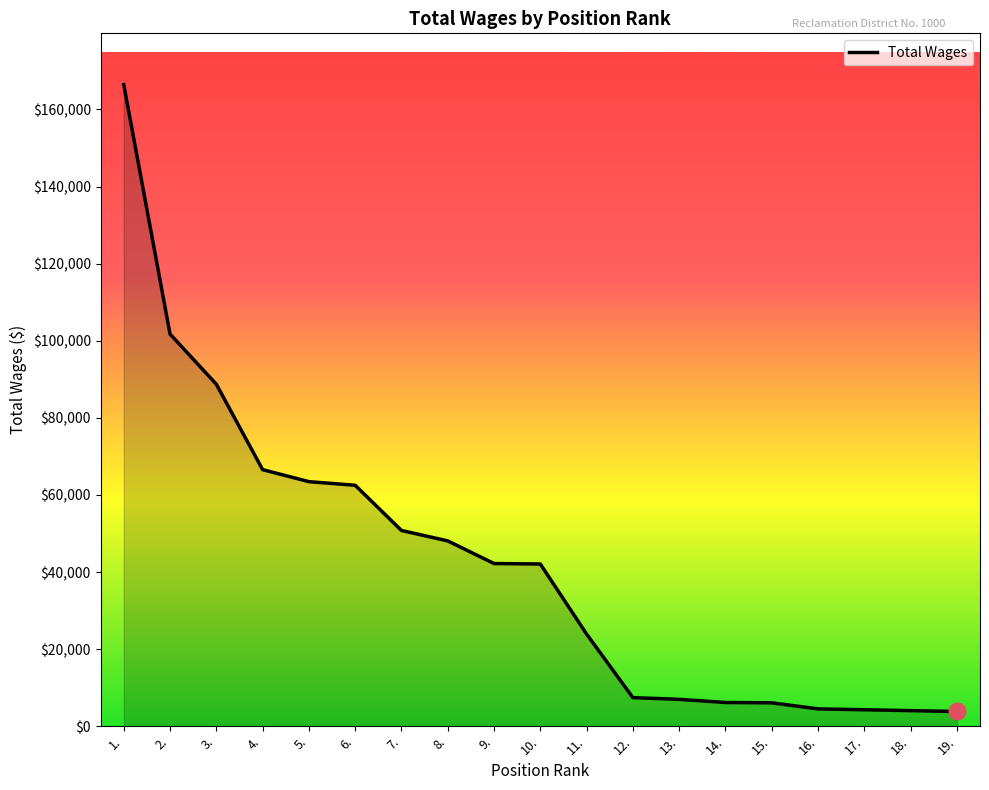

Approximately how many times larger is the value at 7. compared to 16.?

11.3